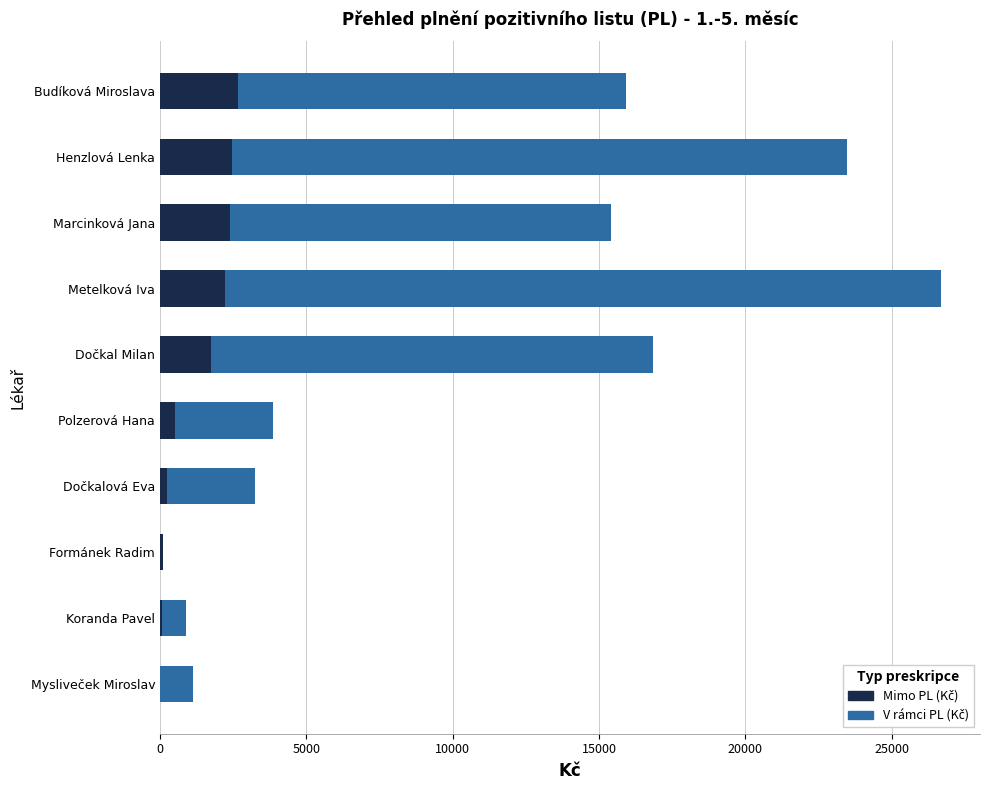

What is the total value across all series at Budíková Miroslava?

15926.6